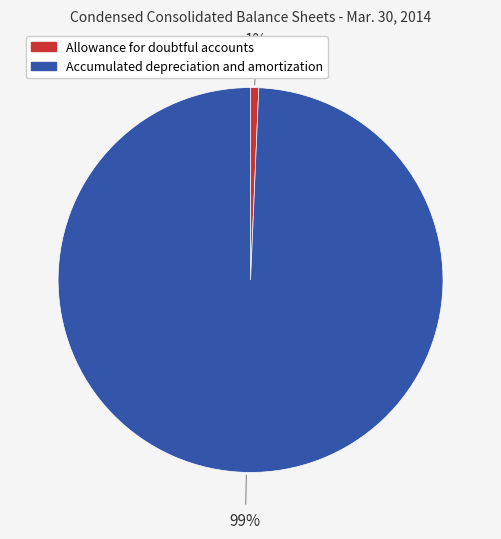

Which category has the smallest portion of the pie?

Allowance for doubtful accounts